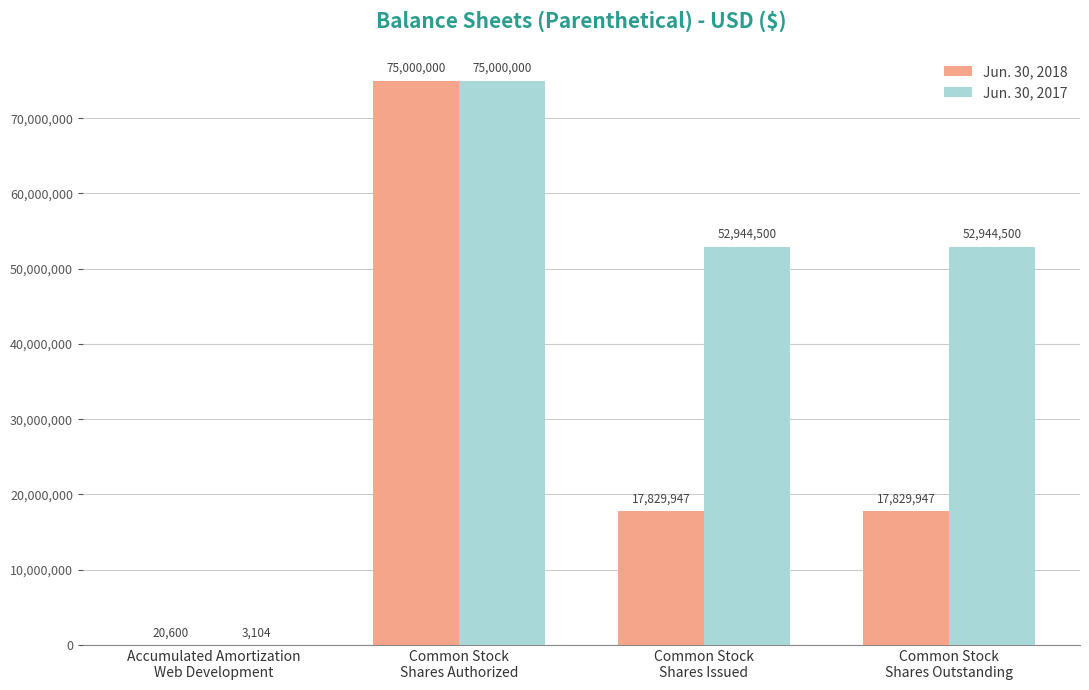

How many Jun. 30, 2017 values are between 52944500 and 75000000?

3